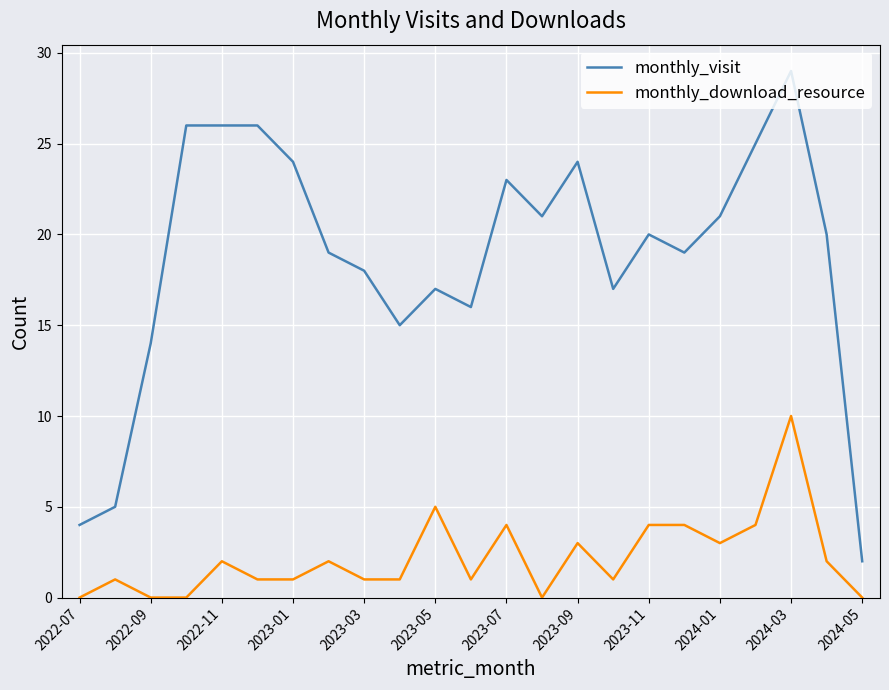

Reading left to right, transcribe all the data shown in this chart.

monthly_visit: 4	5	14	26	26	26	24	19	18	15	17	16	23	21	24	17	20	19	21	25	29	20	2
monthly_download_resource: 0	1	0	0	2	1	1	2	1	1	5	1	4	0	3	1	4	4	3	4	10	2	0